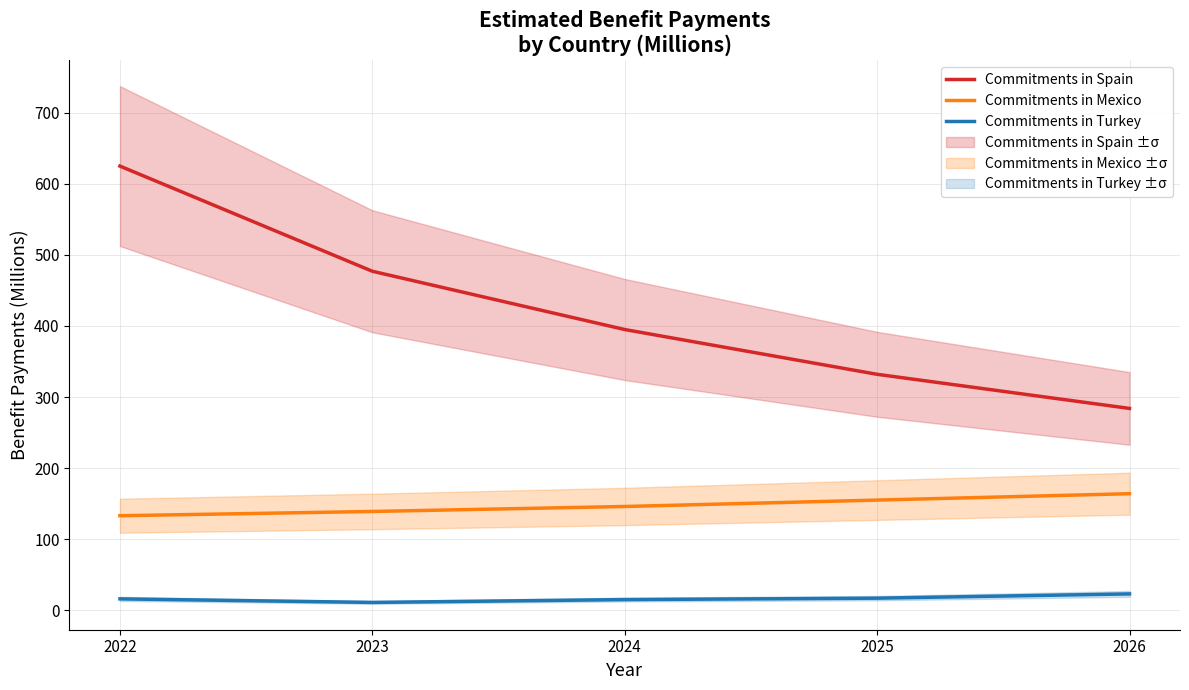

True or false: Commitments in Turkey and Commitments in Spain cross at least once.

False